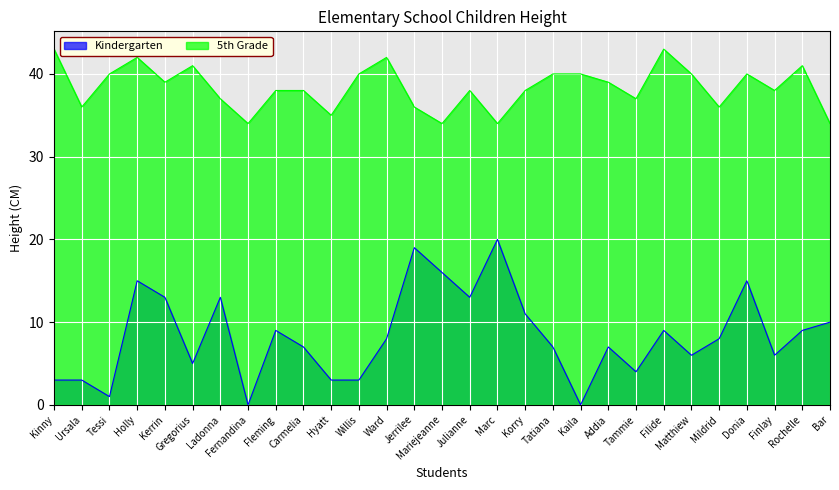

Where is 5th Grade nearest to the value 38?

Fleming